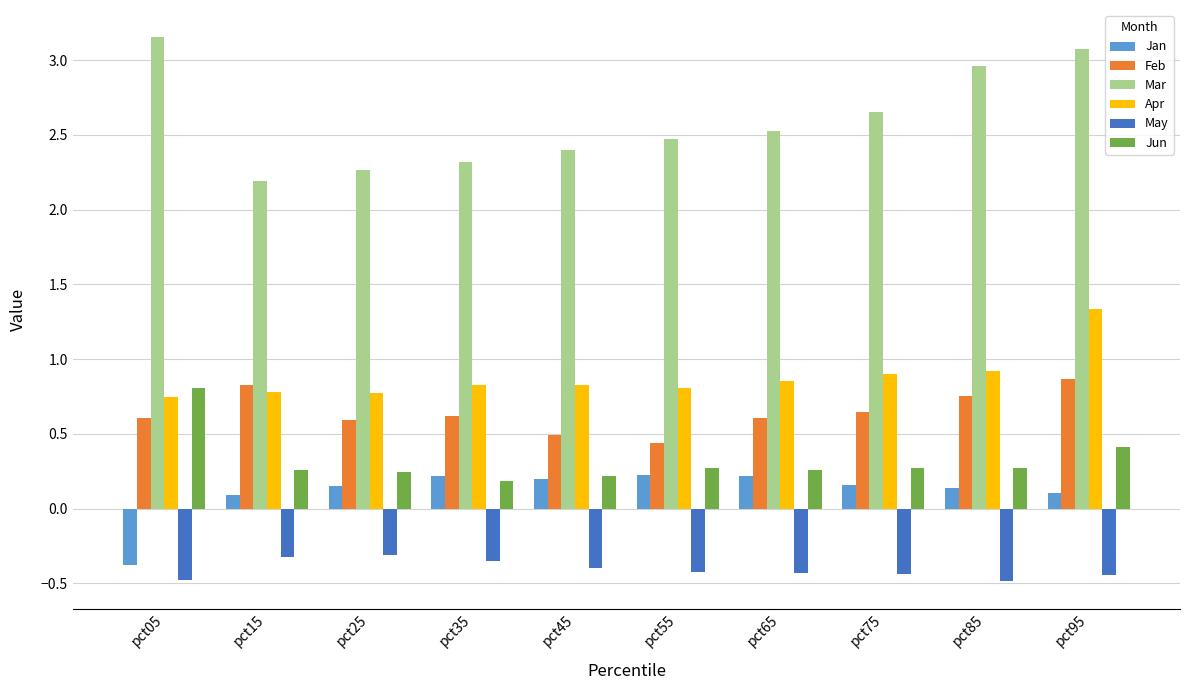

Are the bars horizontal?

No